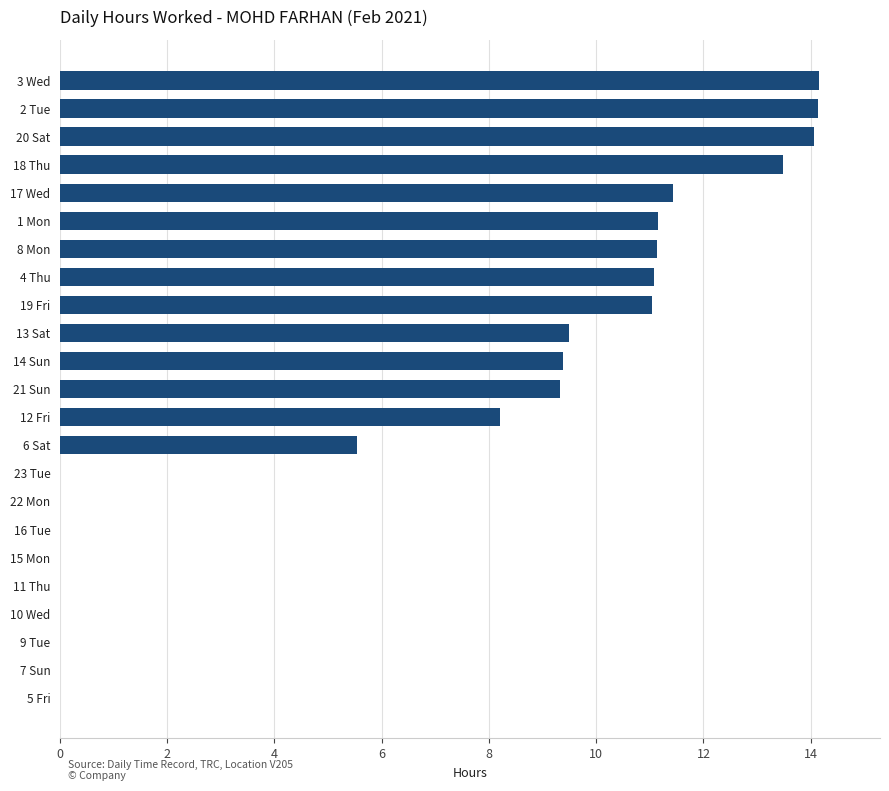

Which has a higher value, 17 Wed or 16 Tue?

17 Wed